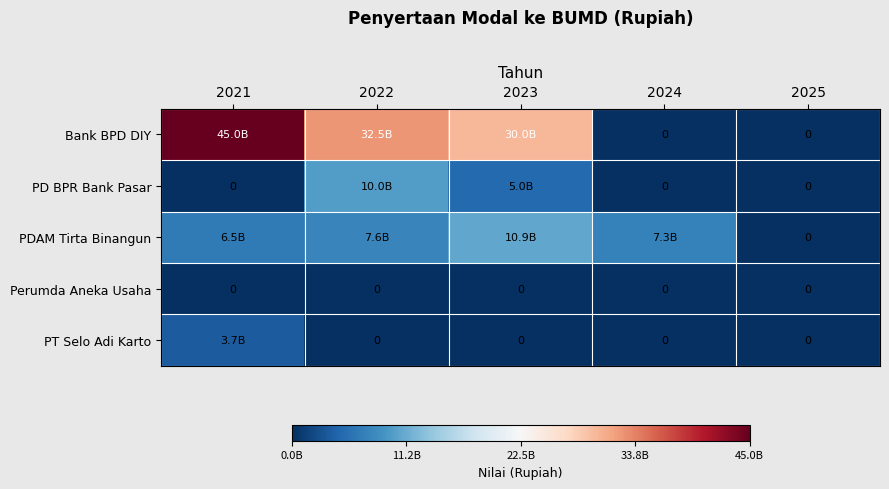

Between 2023 and 2024, which is larger?

2023